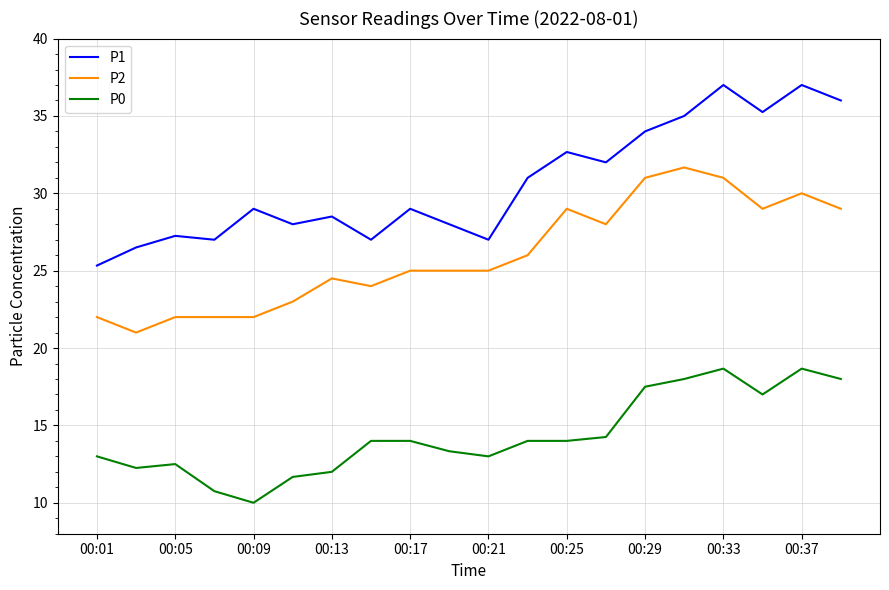

List the series in order of their overall mean, highest first.

P1, P2, P0